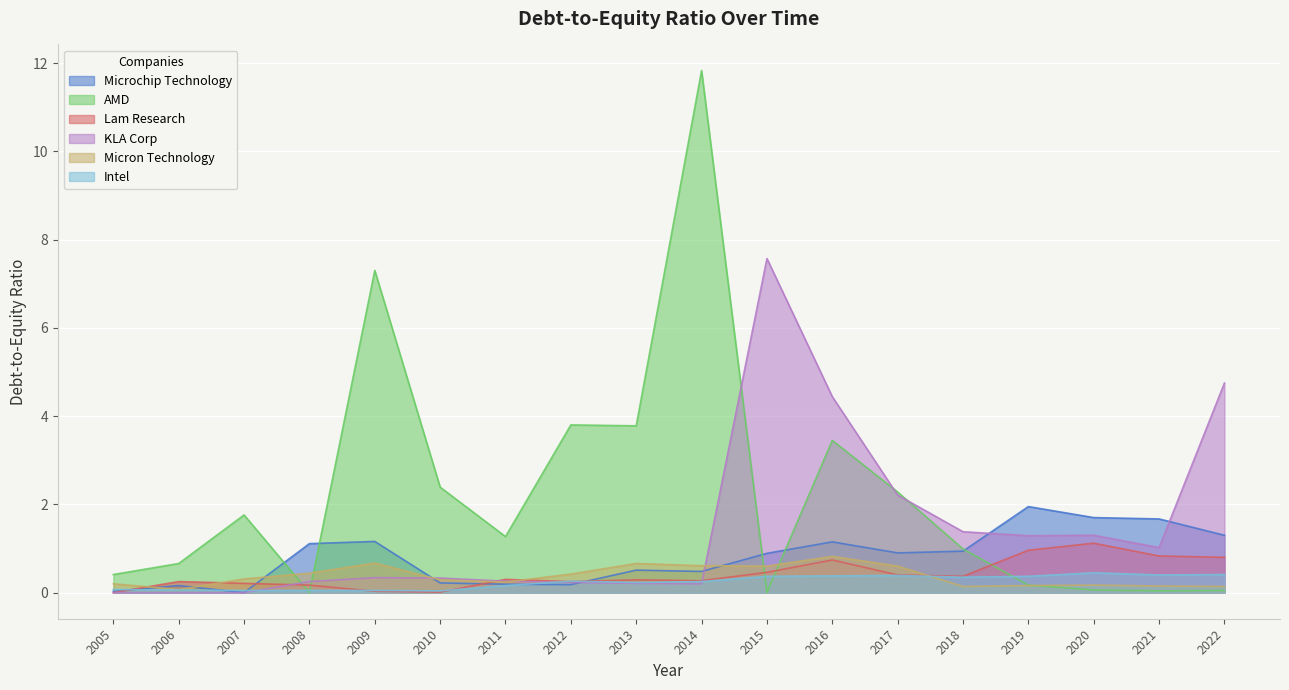

Between 2015 and 2022, which series saw the biggest shift?

KLA Corp